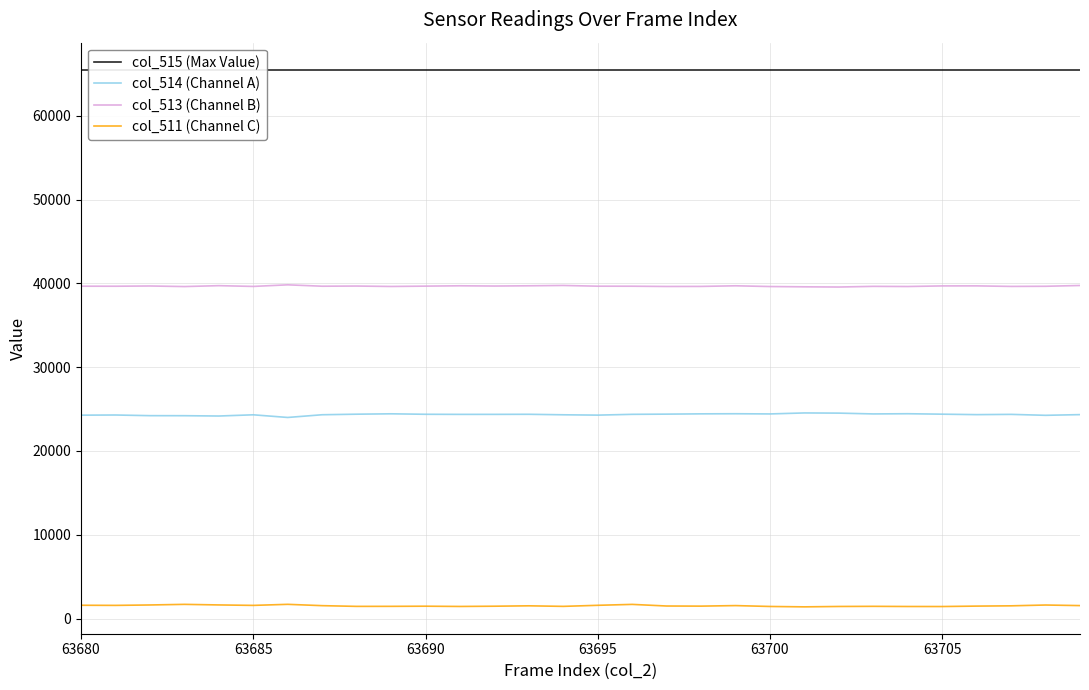

True or false: col_513 (Channel B) has more than 2 interior local peaks.

True